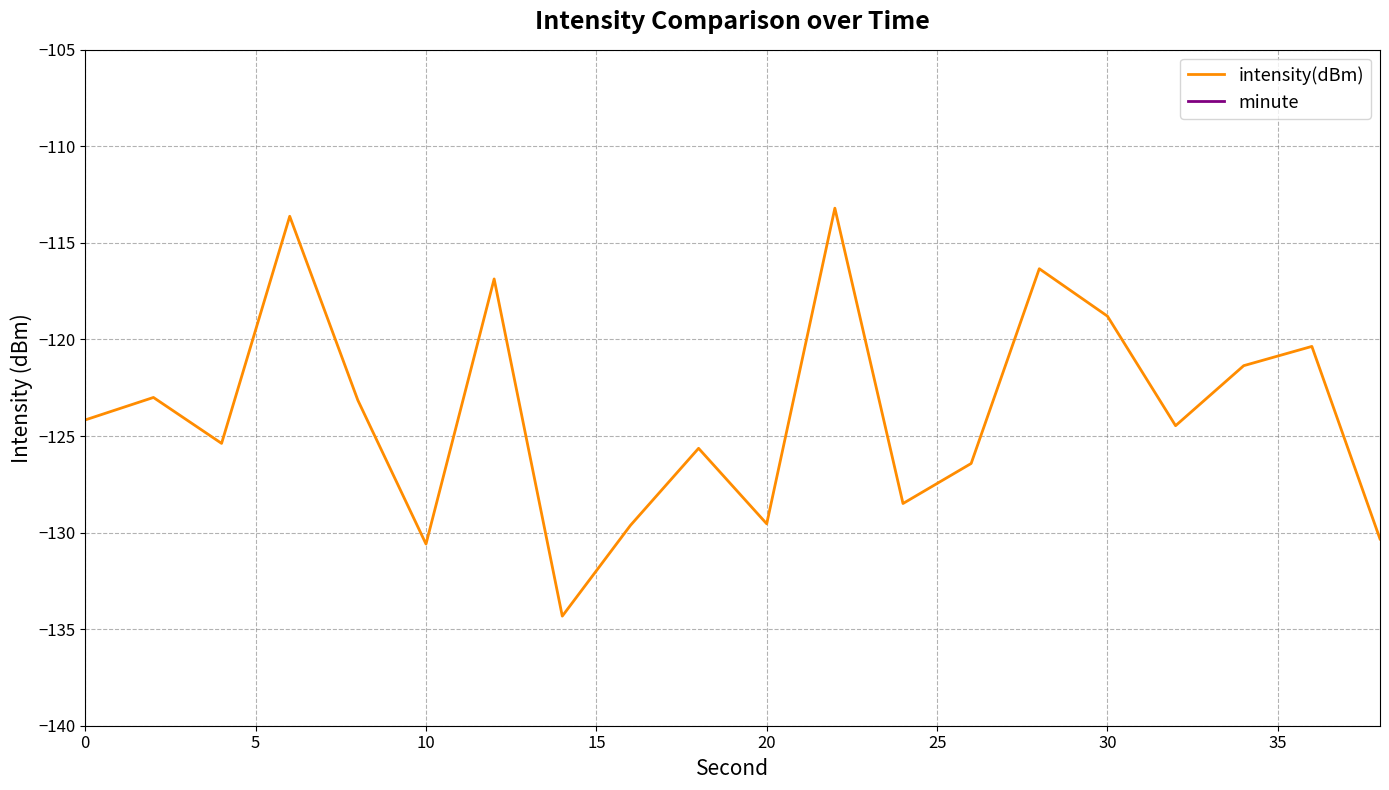

What is the minimum value for intensity(dBm)?

-134.3